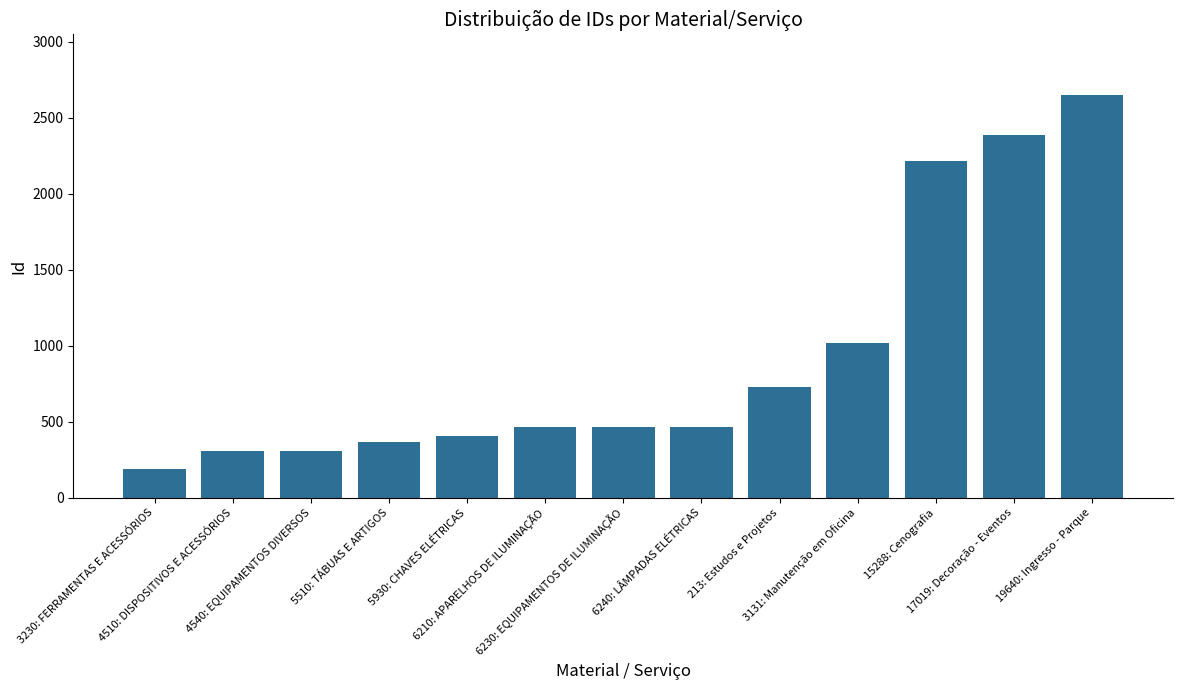

Between 213: Estudos e Projetos and 6210: APARELHOS DE ILUMINAÇÃO, which is larger?

213: Estudos e Projetos